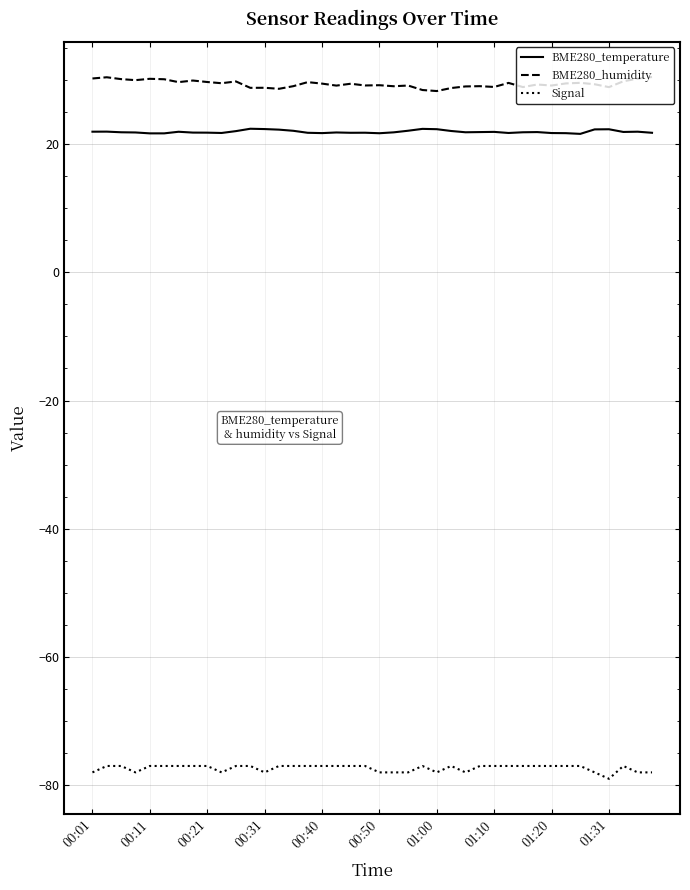

Which series has the largest total across all categories?

BME280_humidity